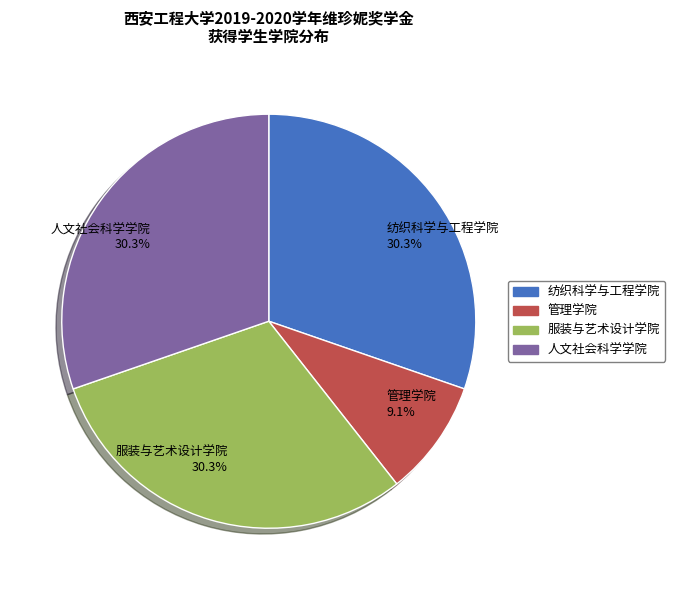

Does any single category account for the majority?

No